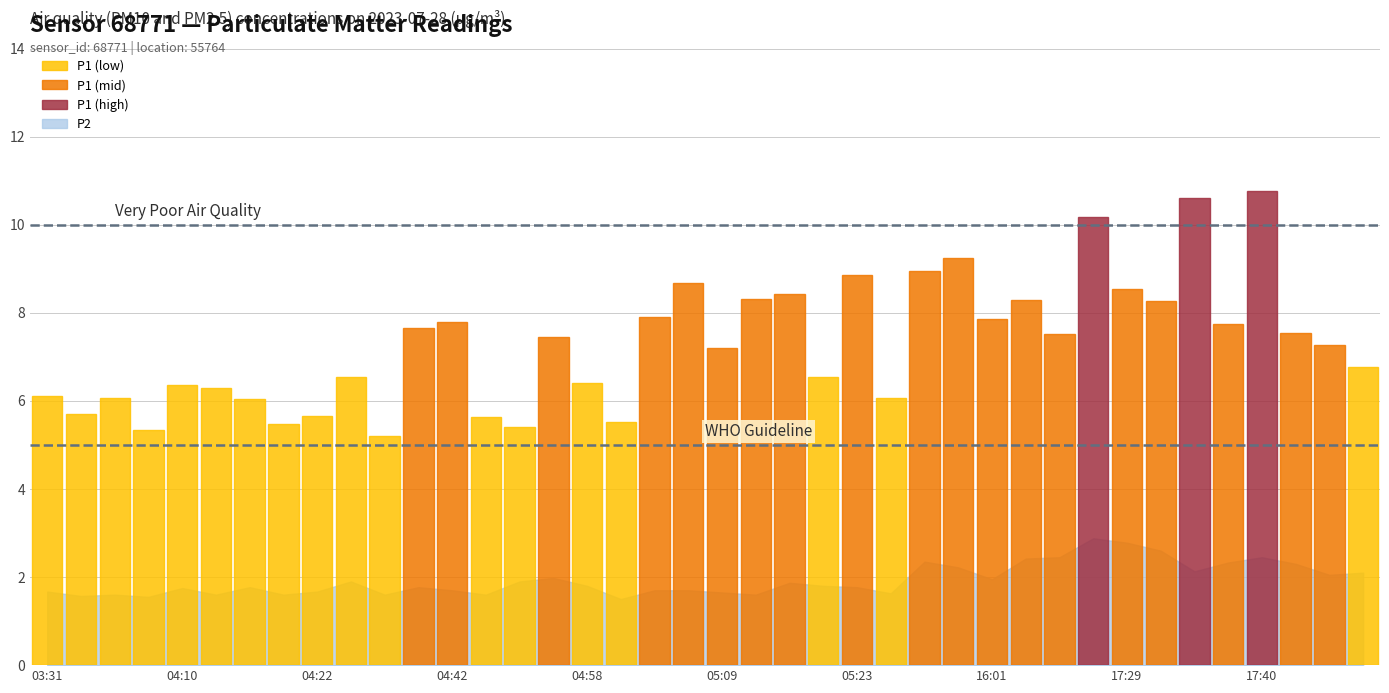

What position from the right is 17:17?

11